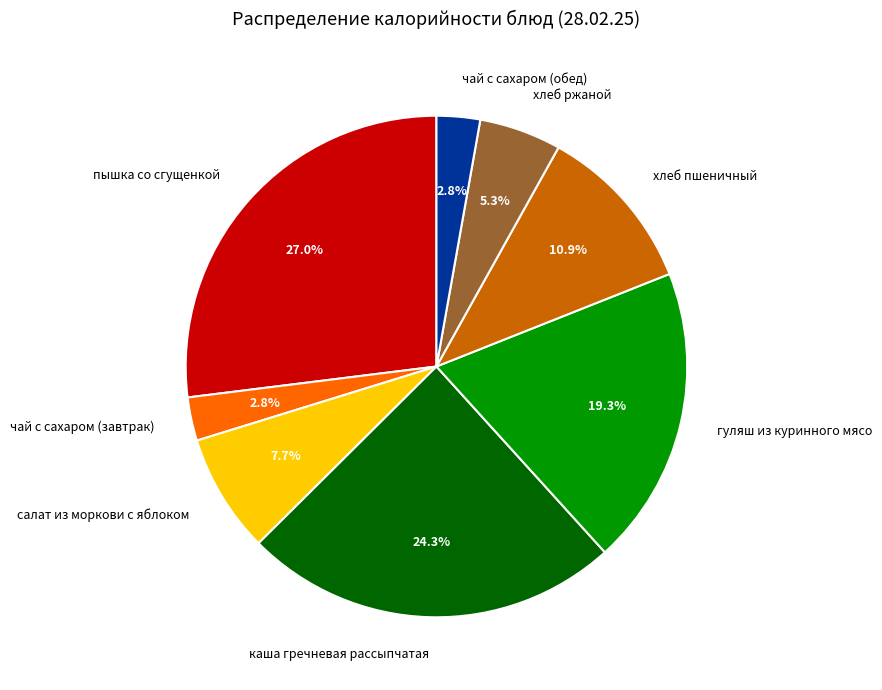

Which slice is the largest?

пышка со сгущенкой